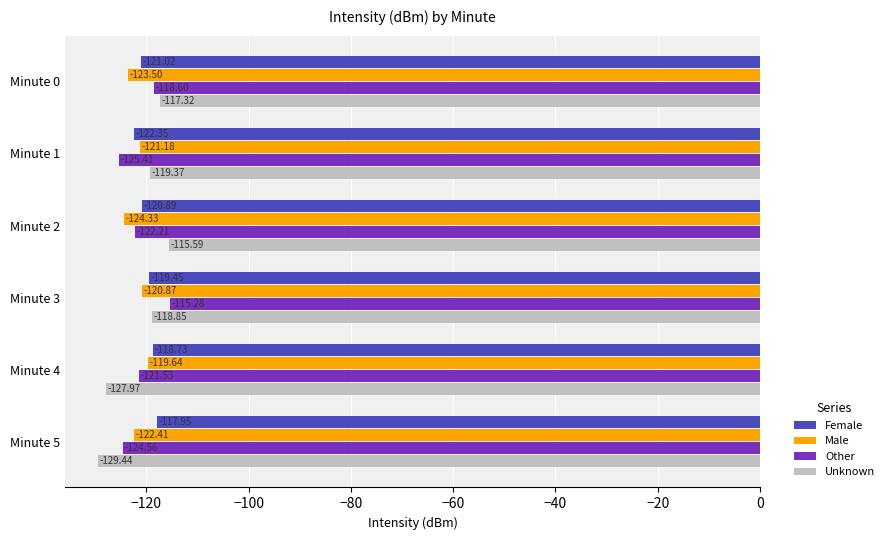

What is the minimum value shown in the chart?

-129.4